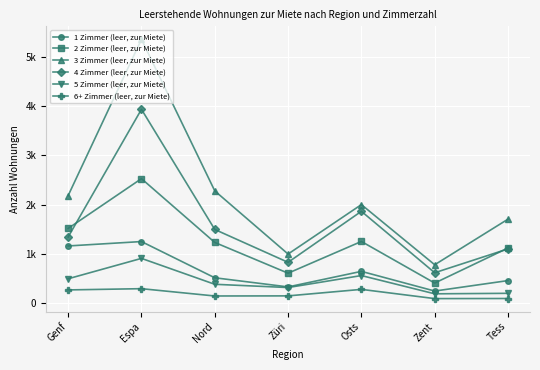

What is the label of the 6th point from the left?

Zent